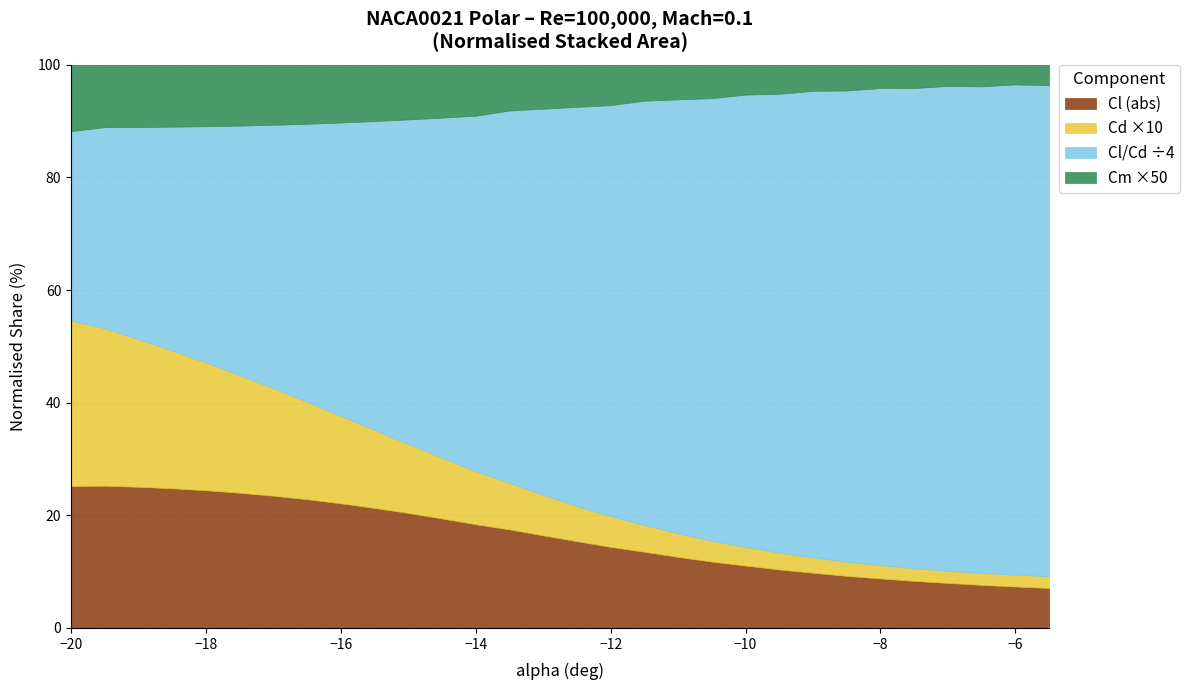

Which series has the widest spread of values?

Cl_over_Cd